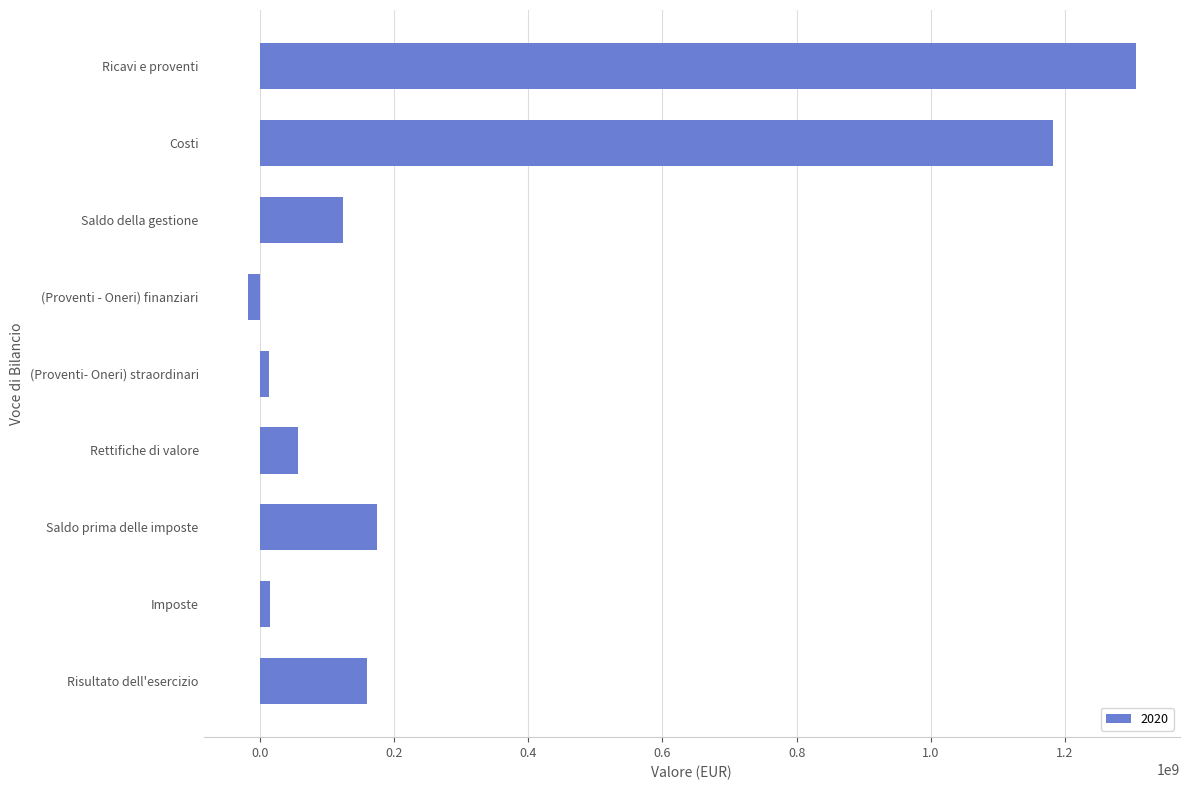

Which category has the highest value across all series?

Ricavi e proventi